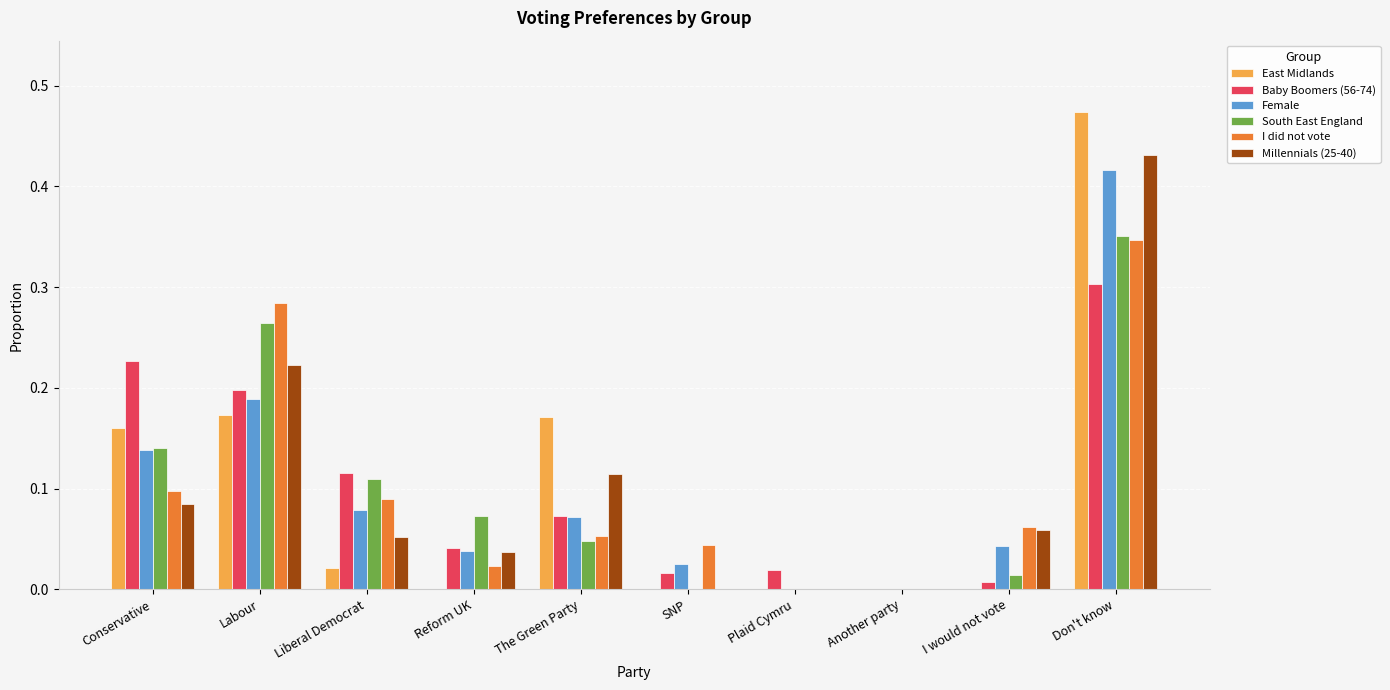

What is the sum of all Baby Boomers (56-74) values?

1.0